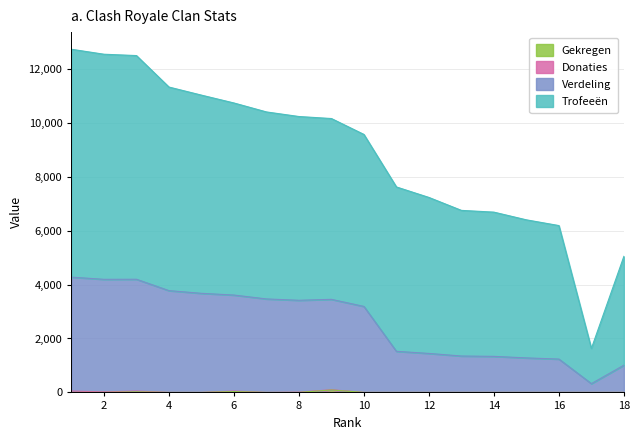

True or false: Trofeeën and Gekregen intersect in this chart.

False